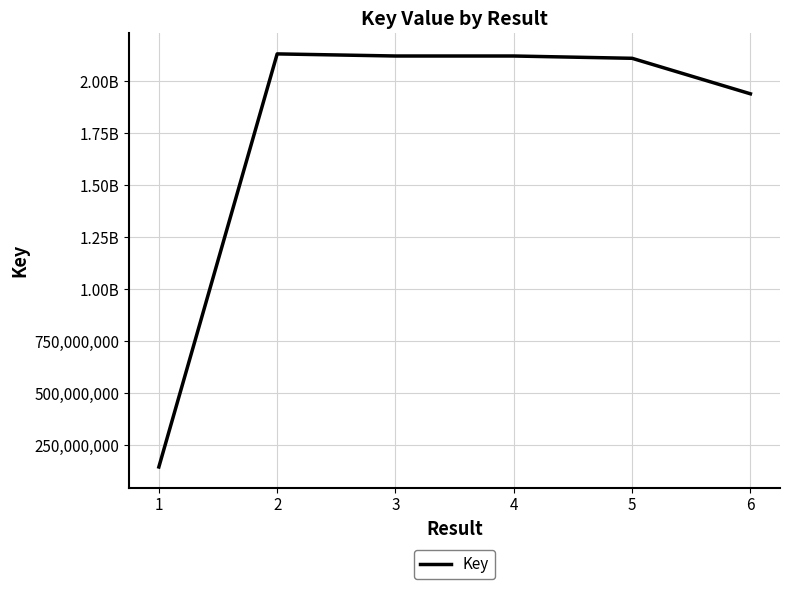

Is this an area chart (filled region under the line)?

No